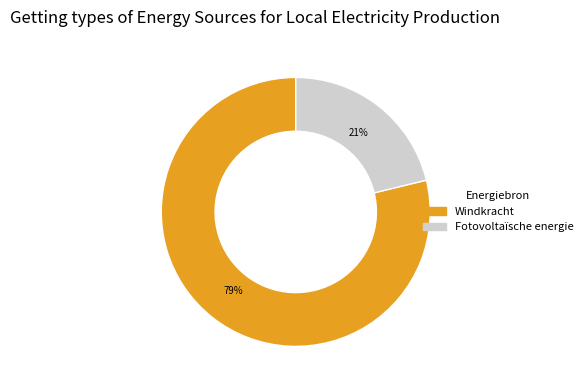

To the nearest percent, what is the difference between the Fotovoltaïsche energie and Windkracht slice percentages?

58%